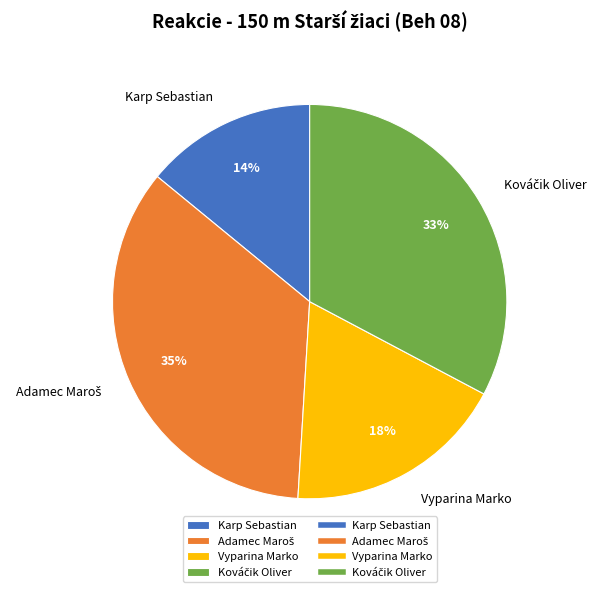

Does Karp Sebastian account for over 50% of the chart?

No